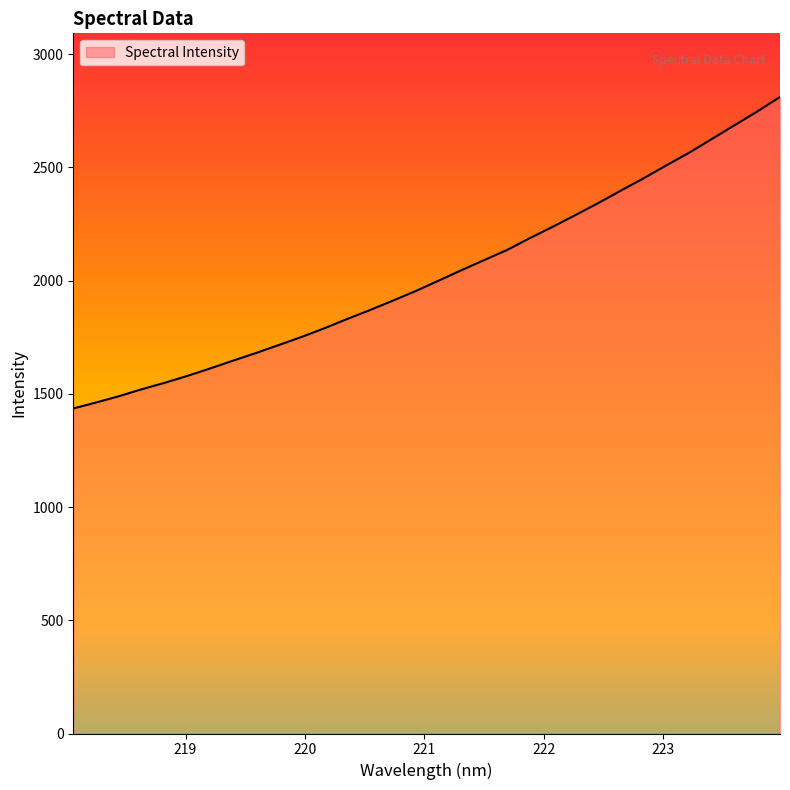

What is the difference between the maximum and minimum values?

1375.5